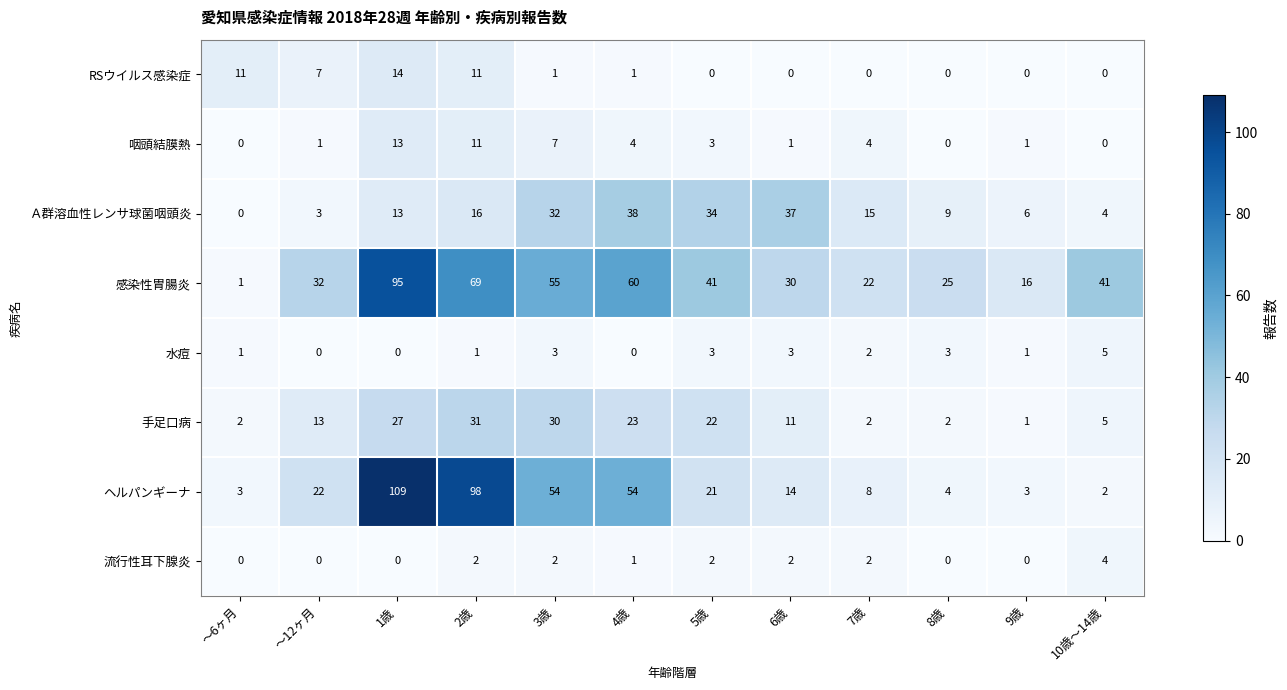

List the series in order of their peak value, lowest first.

流行性耳下腺炎, 水痘, 咽頭結膜熱, RSウイルス感染症, 手足口病, Ａ群溶血性レンサ球菌咽頭炎, 感染性胃腸炎, ヘルパンギーナ